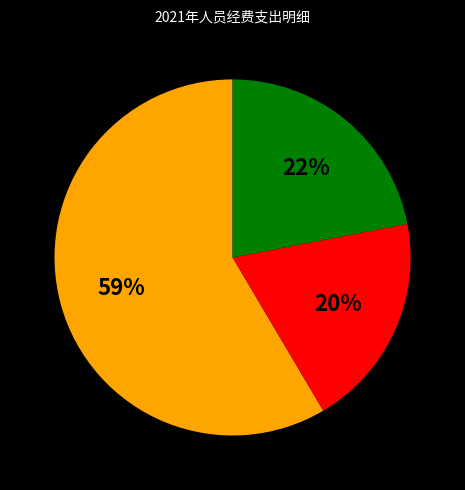

Is there a majority slice in this chart?

Yes